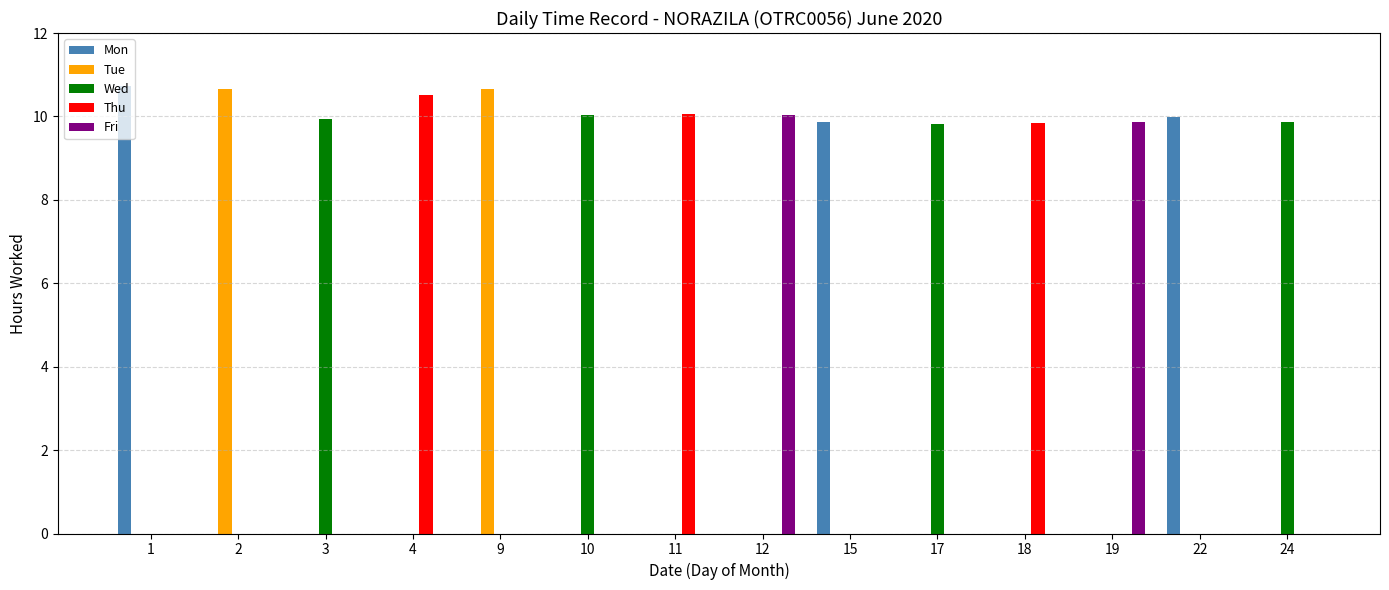

How many groups of bars are there?

14